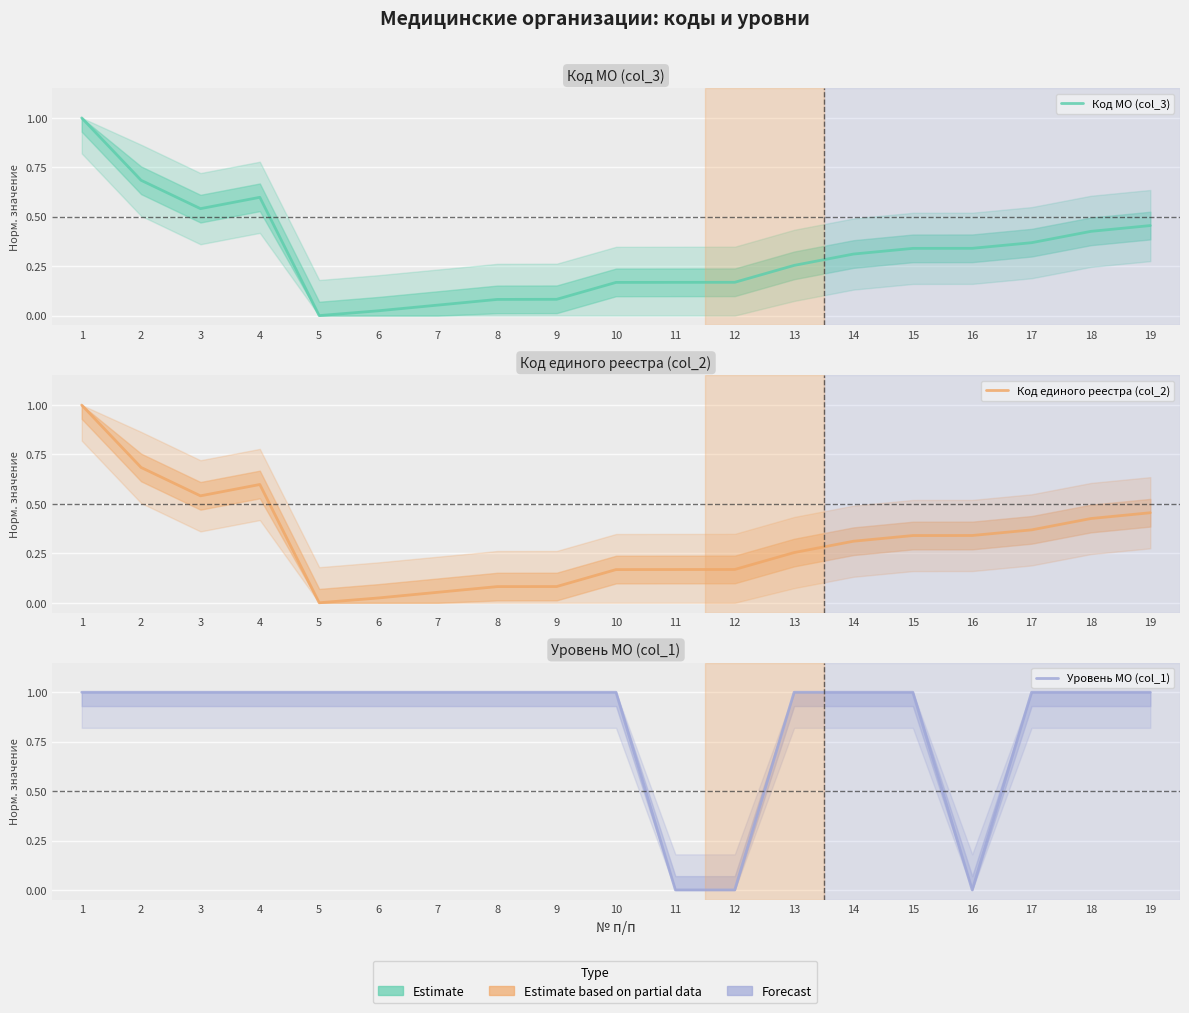

Which has a higher value, 19 or 17?

19